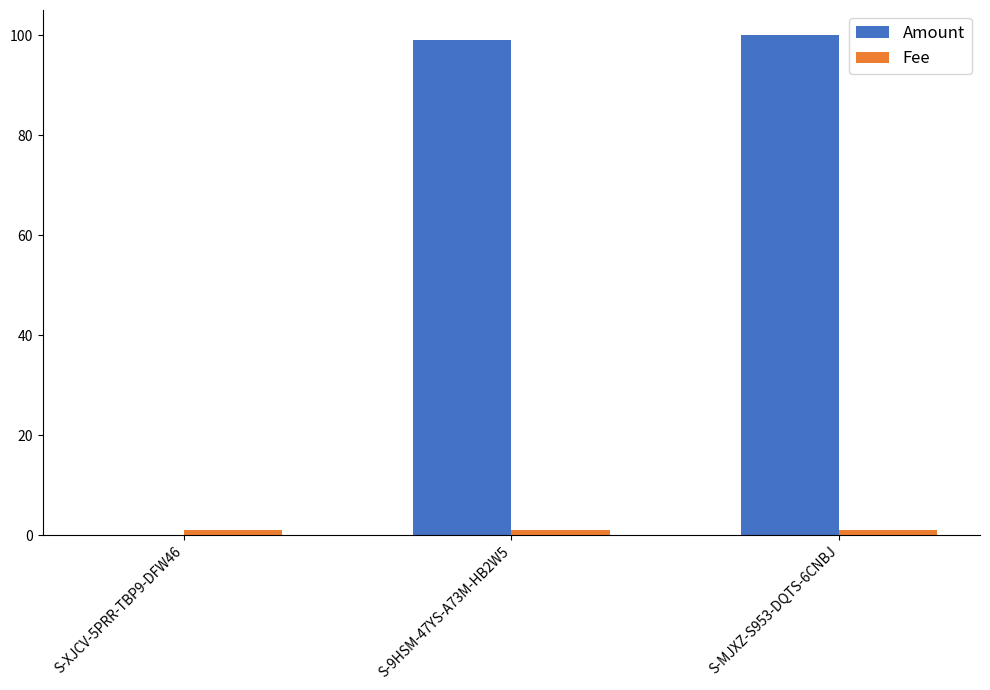

How many data points does each series have?

3